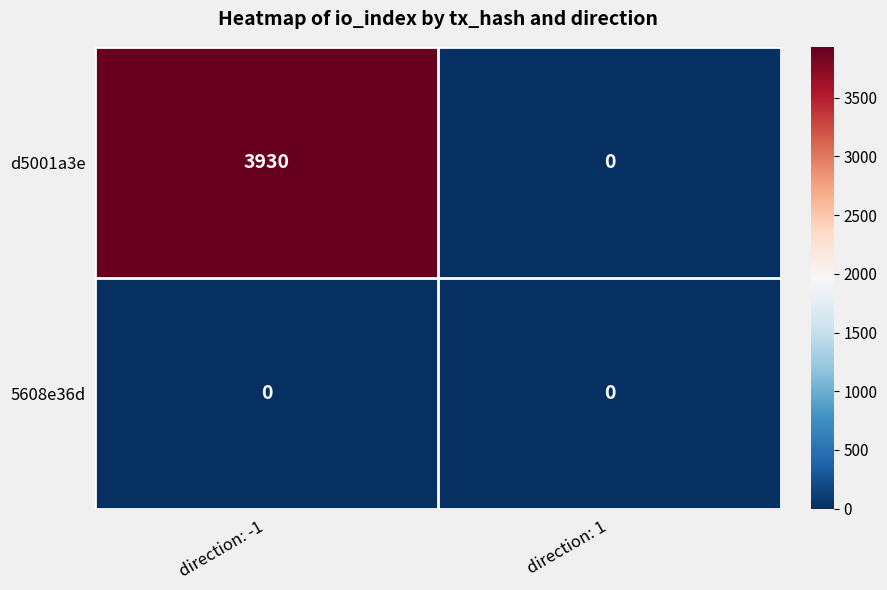

Which series has the largest total across all categories?

d5001a3e